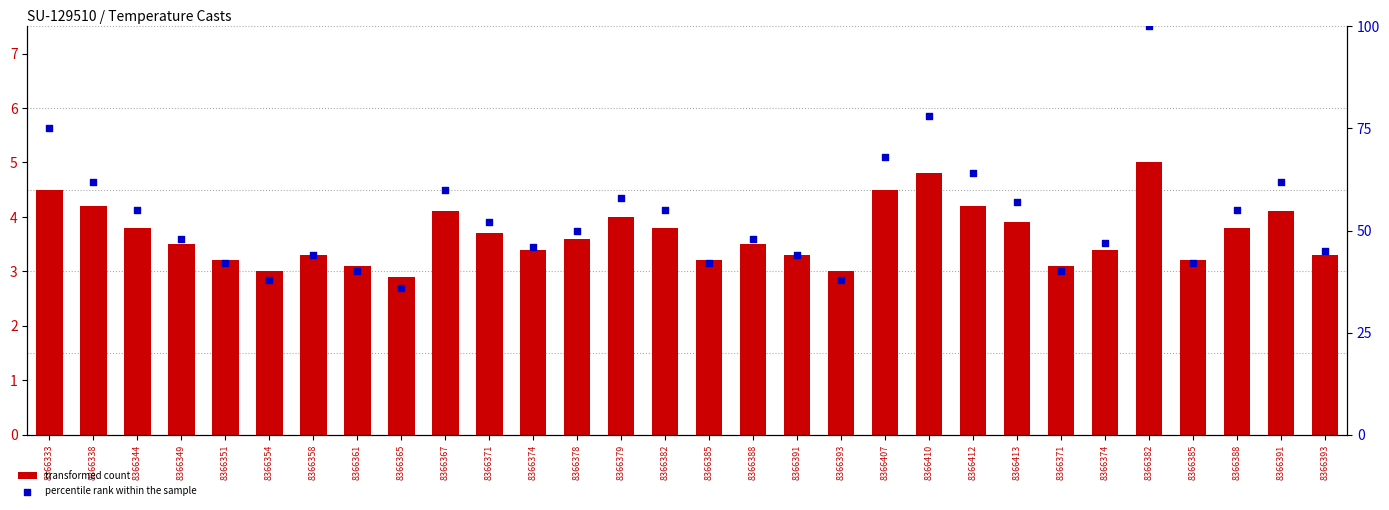

What is the total value across all series at 8366388?

51.5